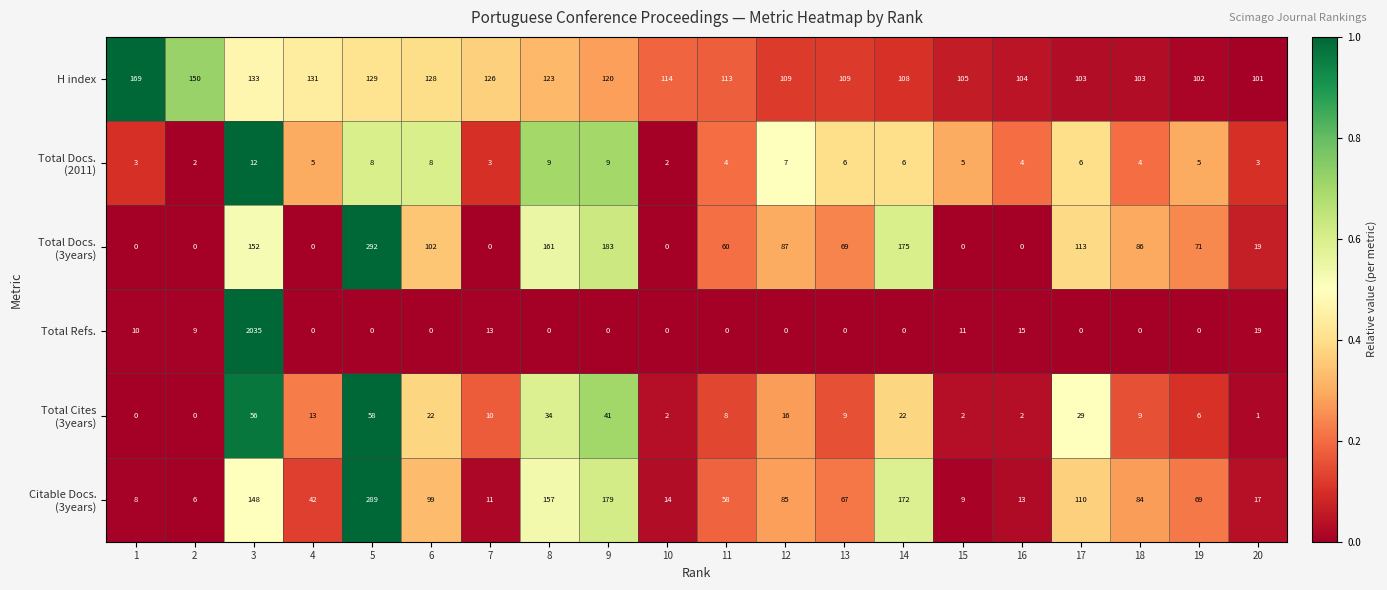

What is the total value across all series at 14?

483